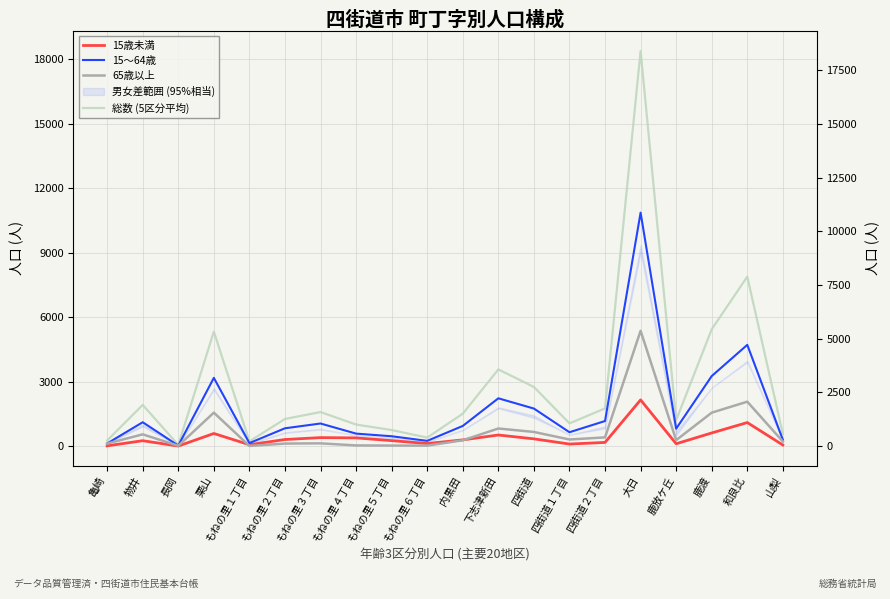

At which category is the sum across all series the highest?

大日